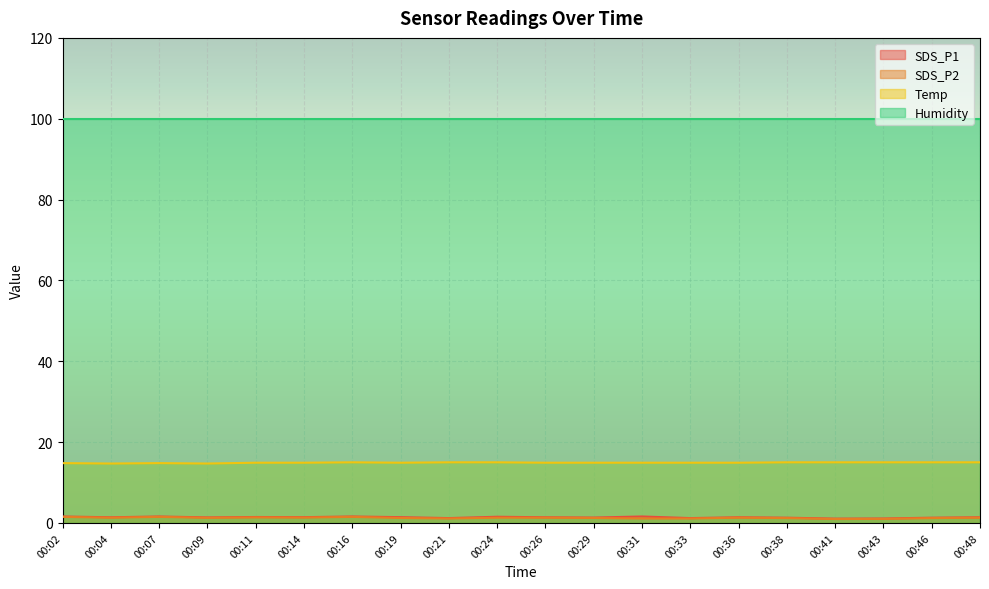

What is the value of the SDS_P2 point at the 11th from the left?

1.3